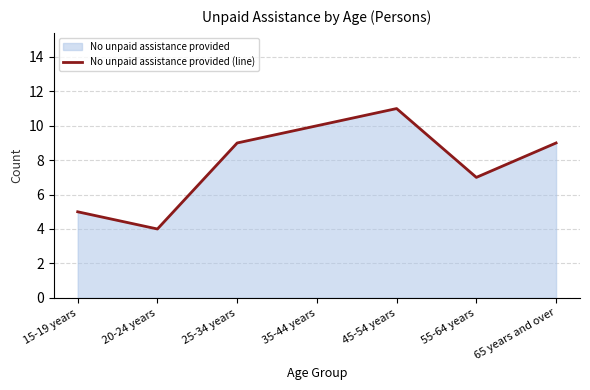

What is the sum of all values?

55